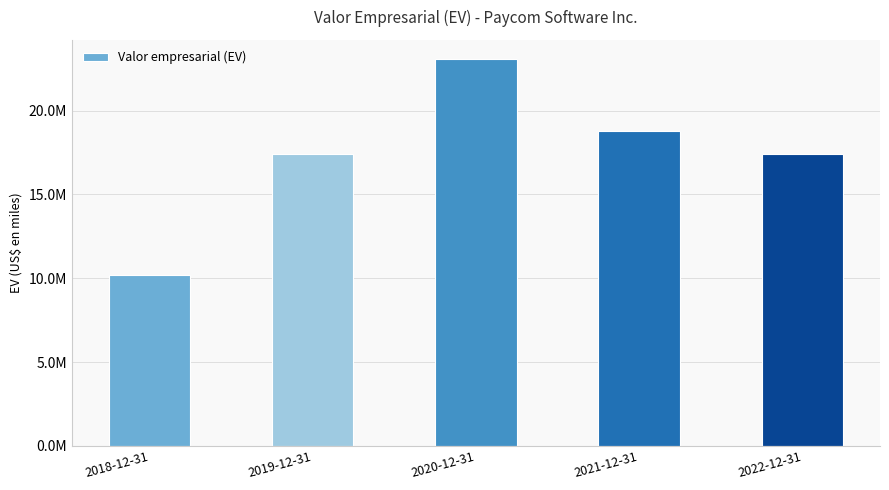

True or false: the data shows 29521541 at 2022-12-31.

False